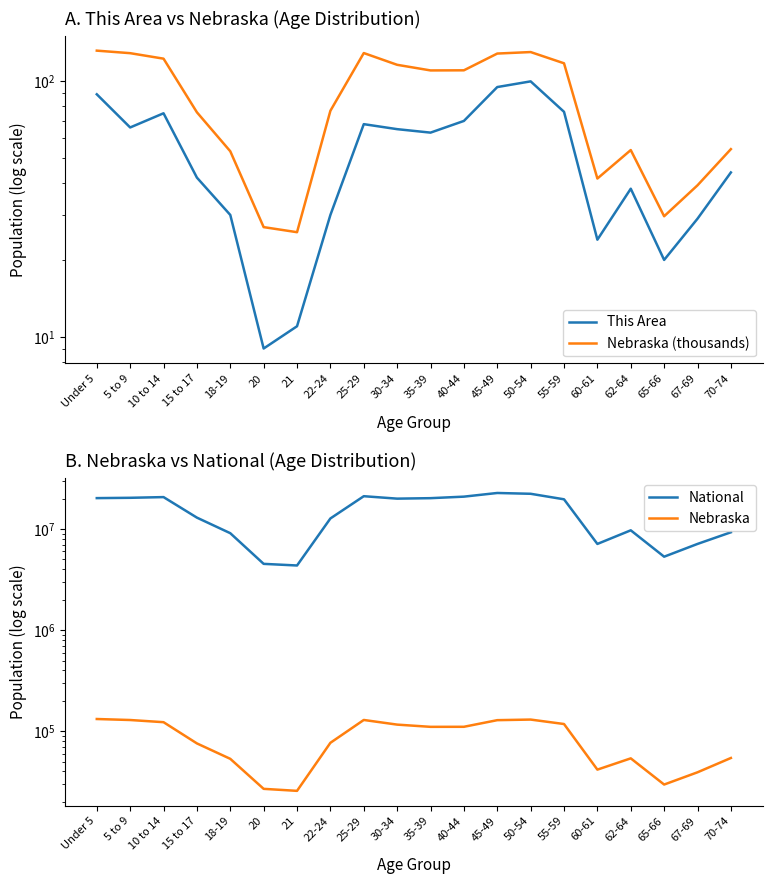

How many data points in National are above 19664805?

9